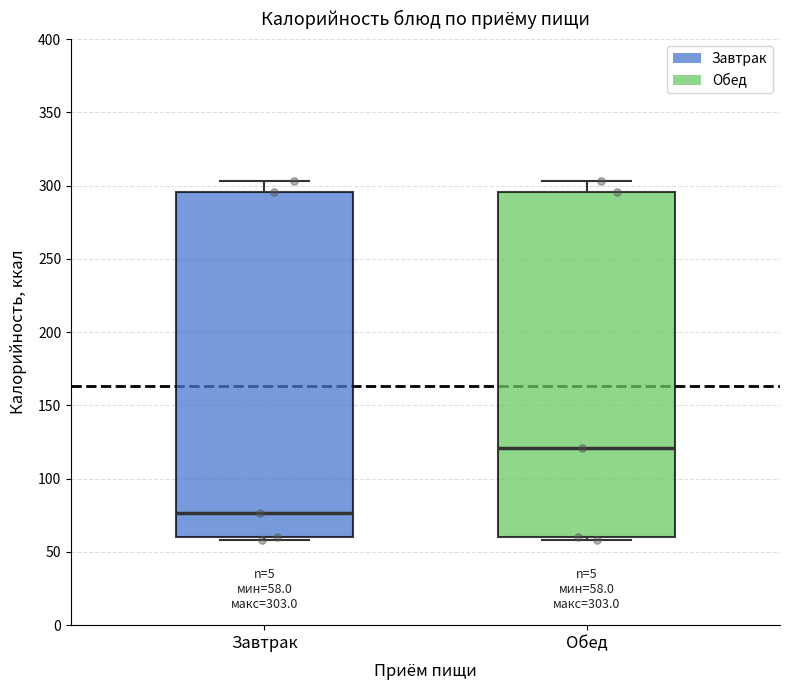

Which box has the highest median line?

Обед